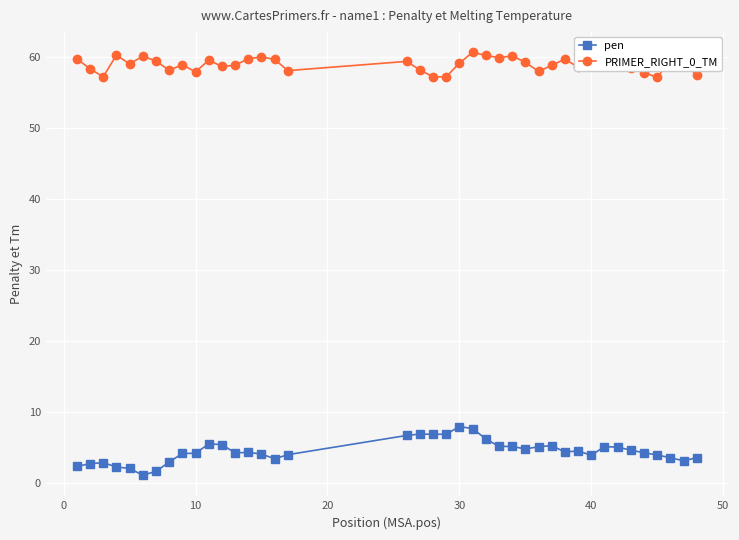

What are all the series names shown in the legend?

pen, PRIMER_RIGHT_0_TM